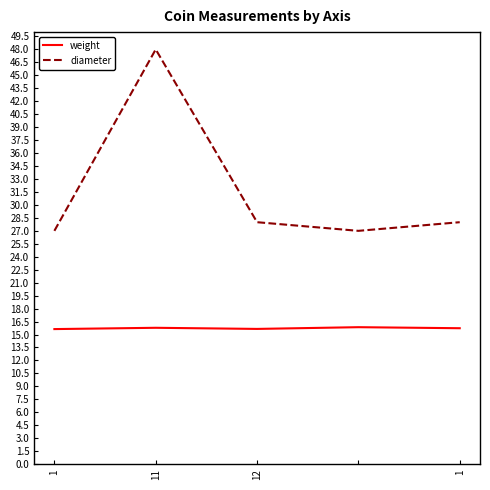

Which series has the largest total across all categories?

diameter